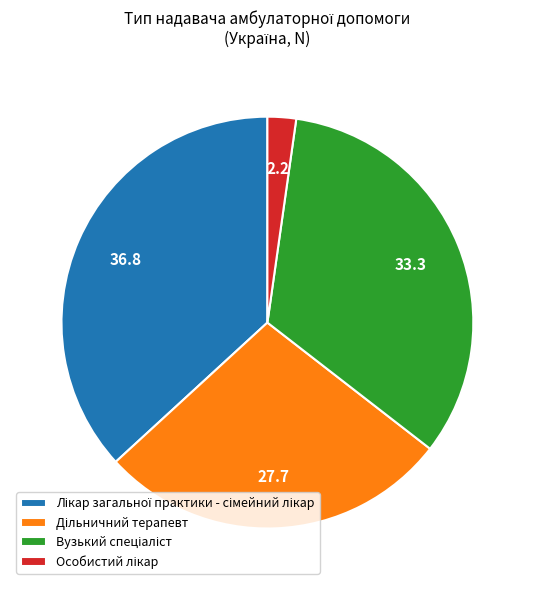

Is there a majority slice in this chart?

No